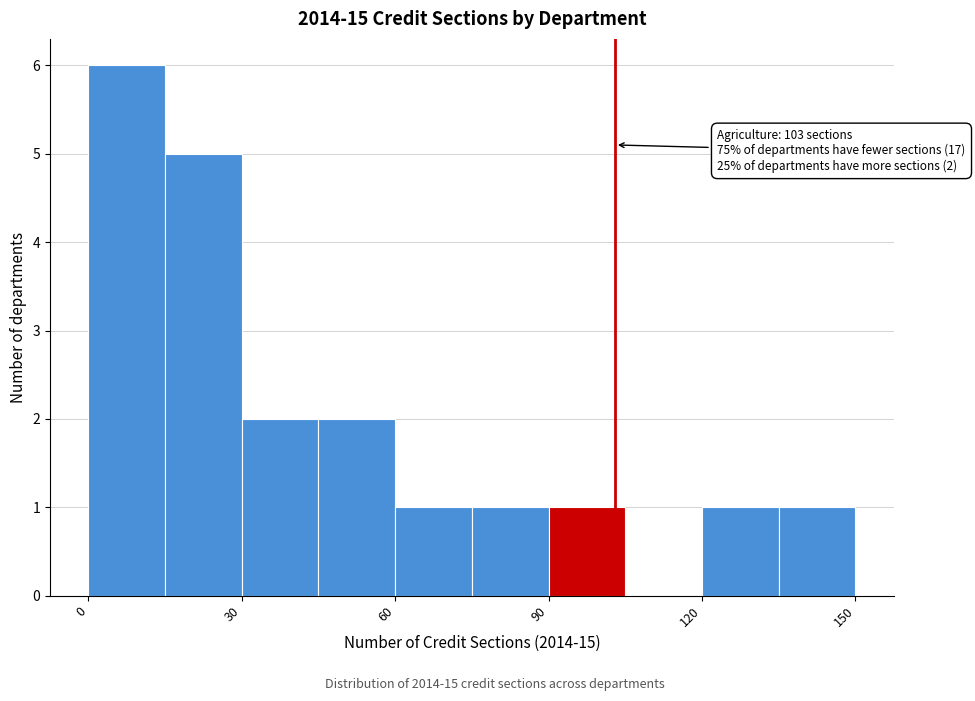

Read against the x-axis, roughly where is the centre of the tallest bar?

10